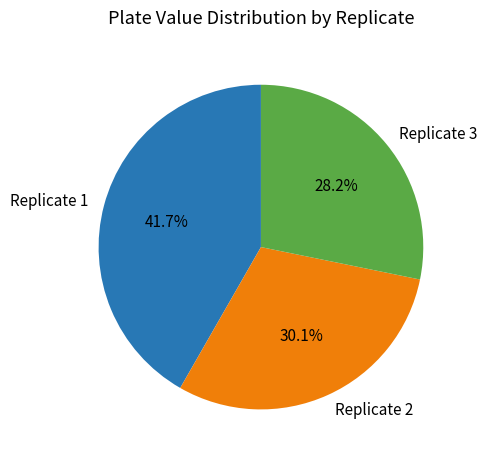

Does Replicate 3 represent more than half of the total?

No